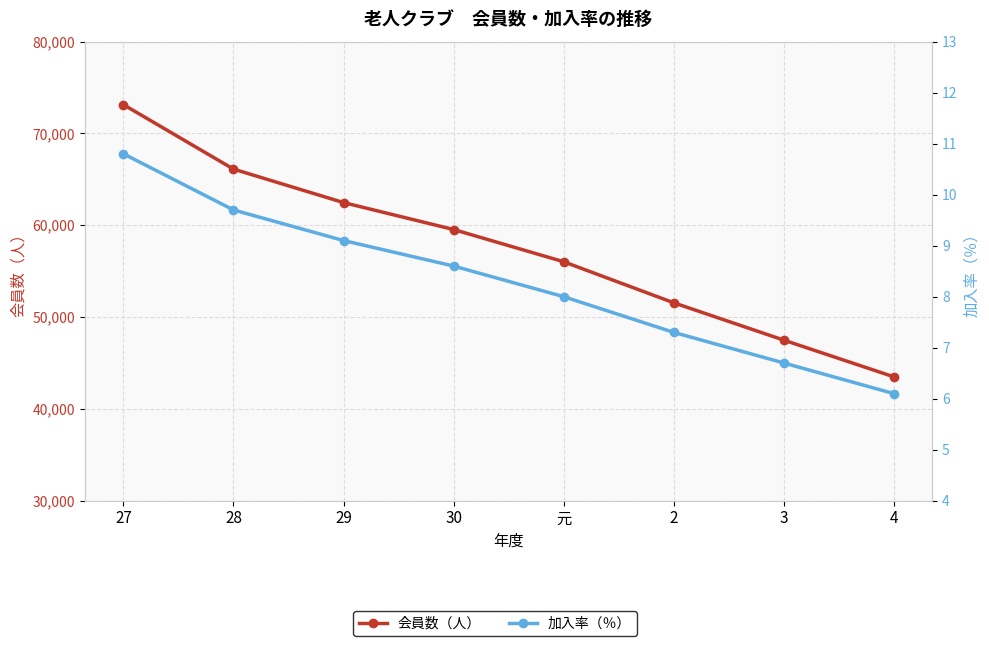

What is the difference between the maximum and second lowest values in the 加入率（％） series?

4.1